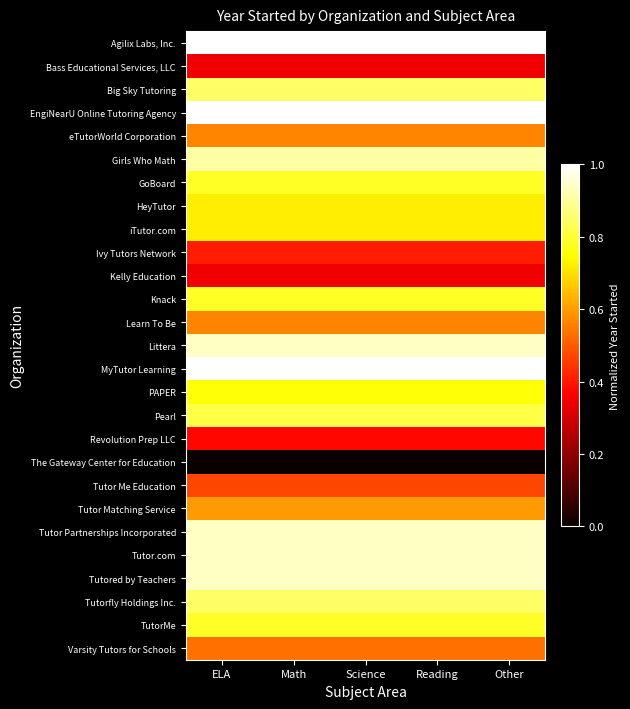

Between Other and Science, which is larger?

Other